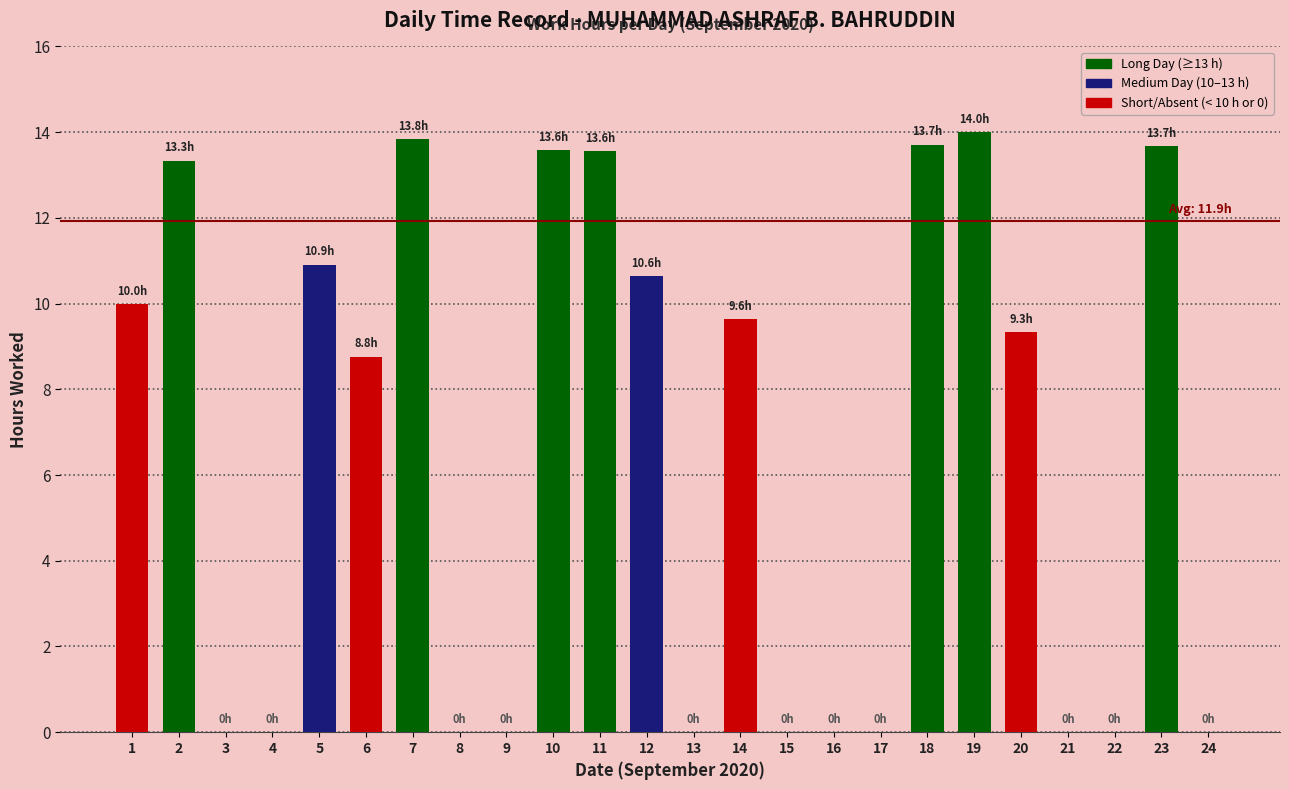

At which label does the data first exceed 9?

1